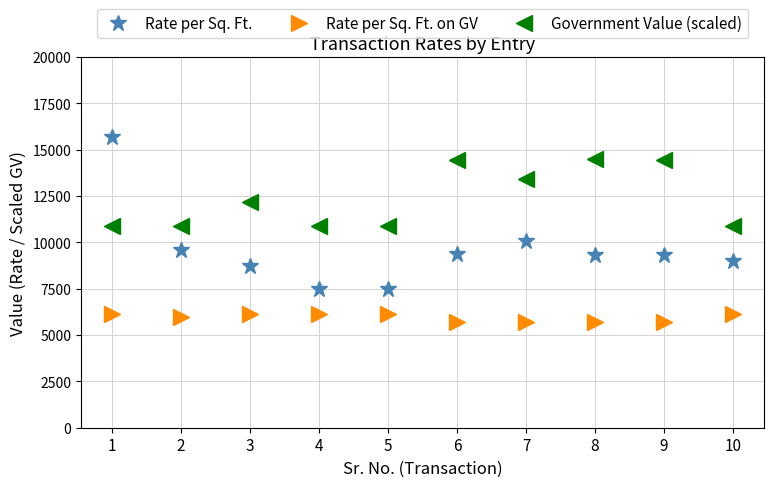

What are all the series names shown in the legend?

Rate per Sq. Ft., Rate per Sq. Ft. on GV, Government Value (scaled)